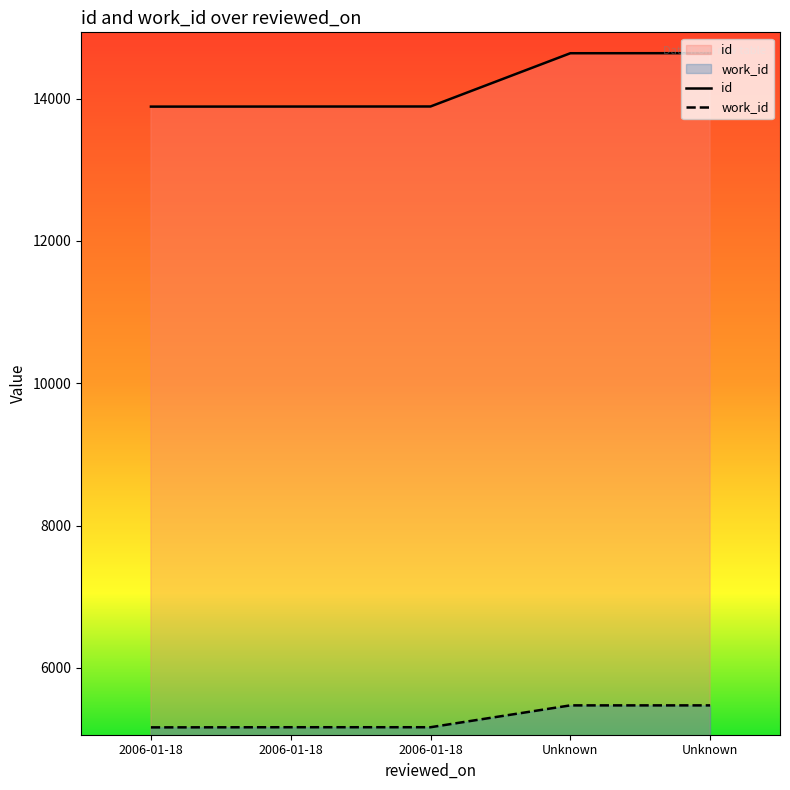

What is the value of the work_id point at the 4th from the left?

5473